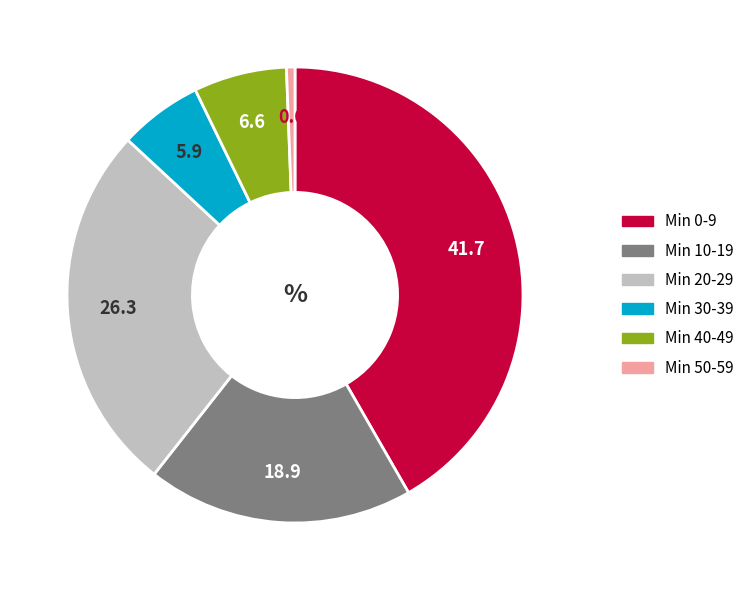

Is there any slice that represents more than half of the pie?

No